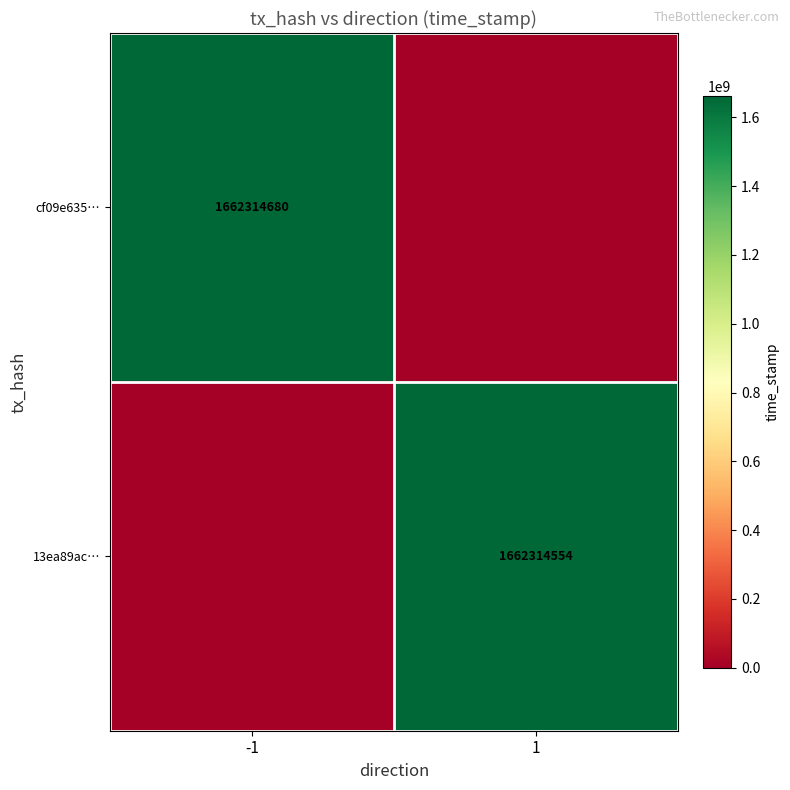

The value of cf09e635… at -1 is 2289135133. True or false?

False